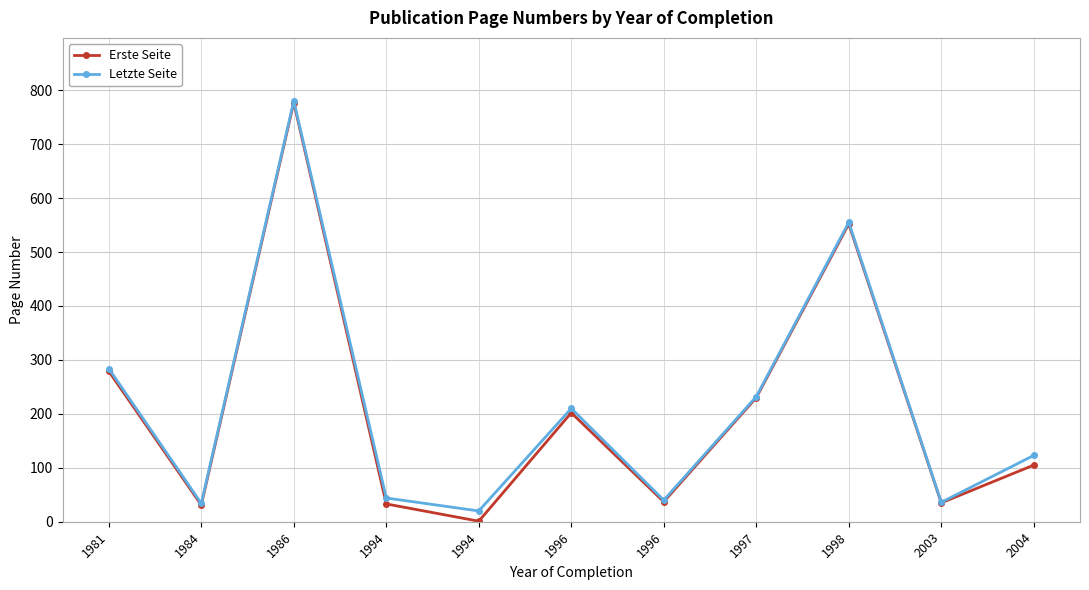

In Erste Seite, how many points are higher than both neighbors (excluding endpoints)?

3